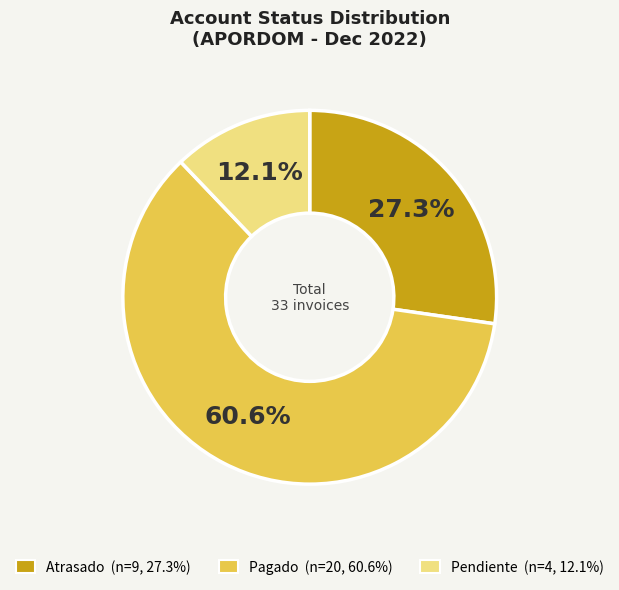

Between Pendiente and Pagado, which is larger?

Pagado